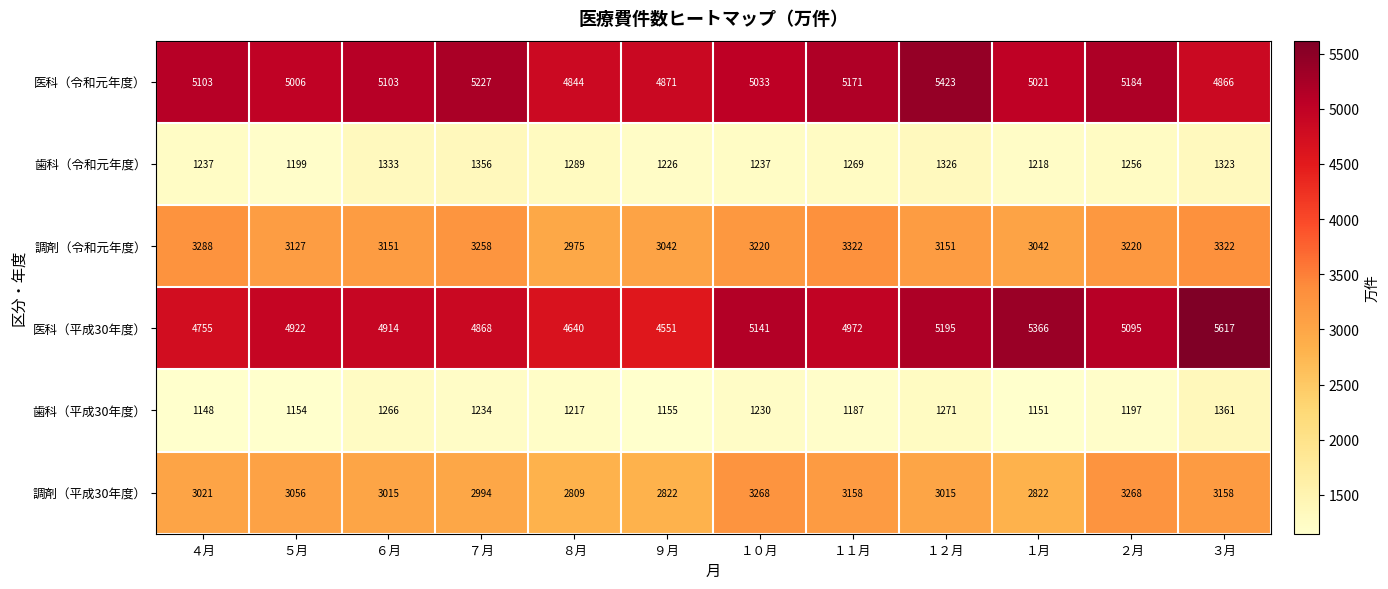

List the series in order of their peak value, highest first.

医科（平成30年度）, 医科（令和元年度）, 調剤（令和元年度）, 調剤（平成30年度）, 歯科（平成30年度）, 歯科（令和元年度）